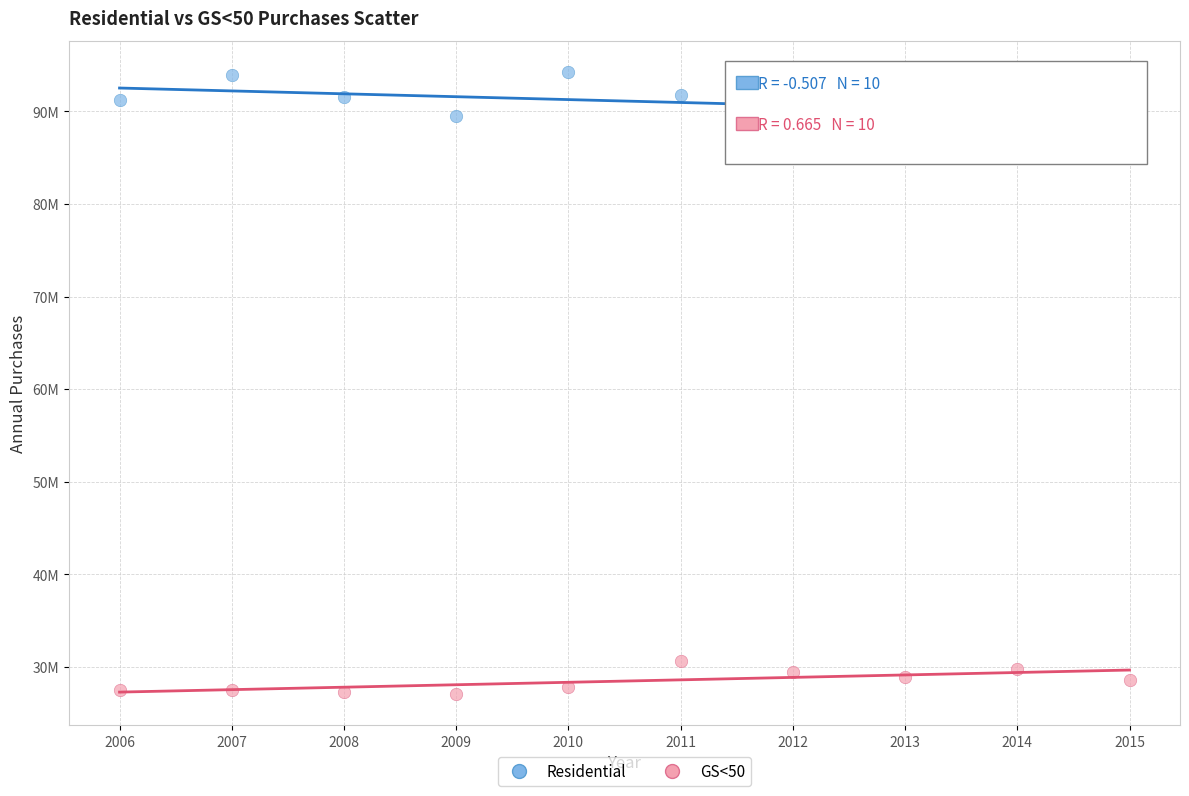

What are all the series names shown in the legend?

Residential, GS<50